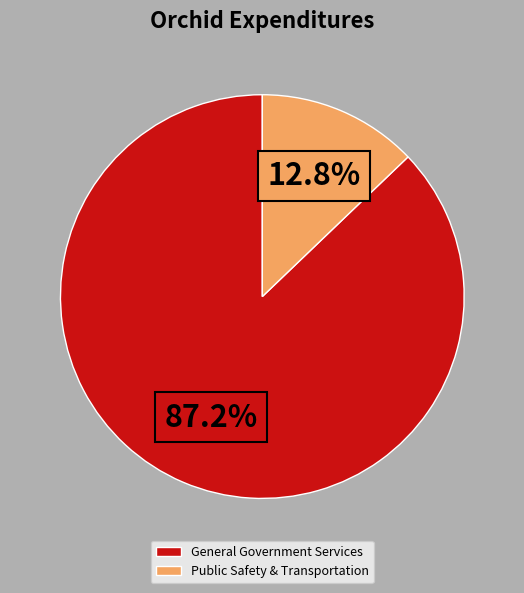

Which slice is the smallest?

Public Safety & Transportation